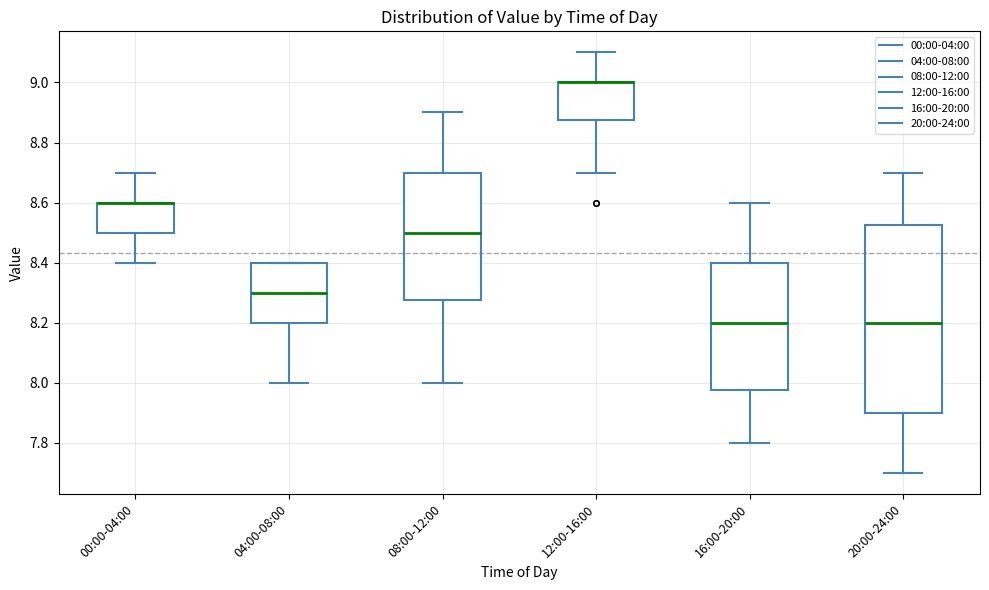

Reading left to right, transcribe this box plot: for each box, give where its median line is, the range the box spans, and where its two whiskers end, as read against the y-axis. The values are not printed on the chart, so give them approximately, as read against the axis.

00:00-04:00: median 8.60 (drawn on the box's upper edge), box 8.50 to 8.60, whiskers 8.40 to 8.70
04:00-08:00: median 8.30, box 8.20 to 8.40, whiskers 8.00 to 8.40
08:00-12:00: median 8.50, box 8.28 to 8.70, whiskers 8.00 to 8.90
12:00-16:00: median 9.00 (drawn on the box's upper edge), box 8.88 to 9.00, whiskers 8.70 to 9.10
16:00-20:00: median 8.20, box 7.98 to 8.40, whiskers 7.80 to 8.60
20:00-24:00: median 8.20, box 7.90 to 8.52, whiskers 7.70 to 8.70